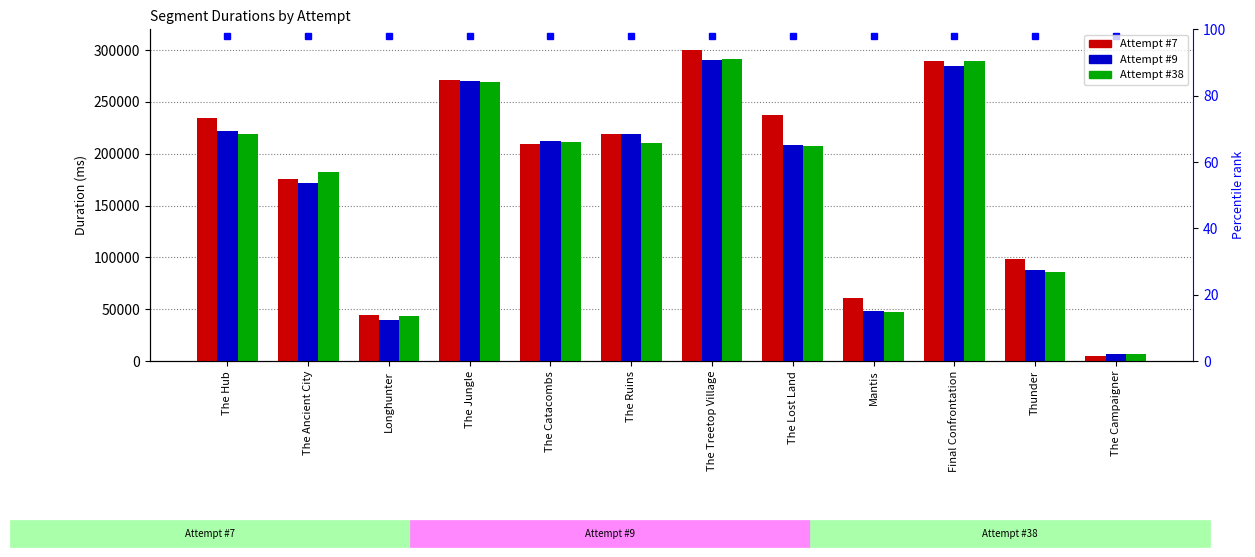

What is the label of the 9th bar from the right?

The Jungle